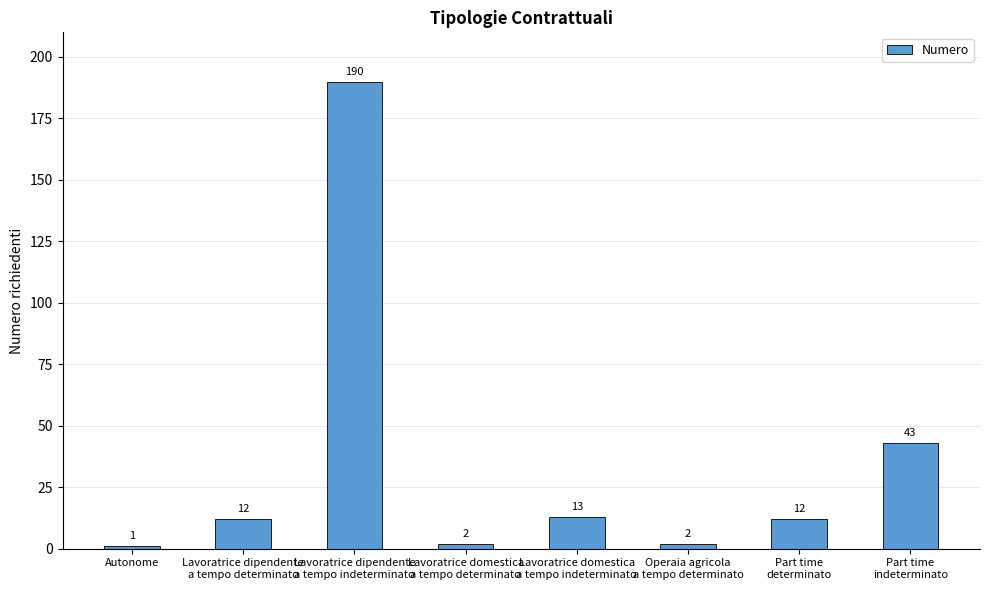

What value does the data have at Part time
determinato, to the nearest 5?

10